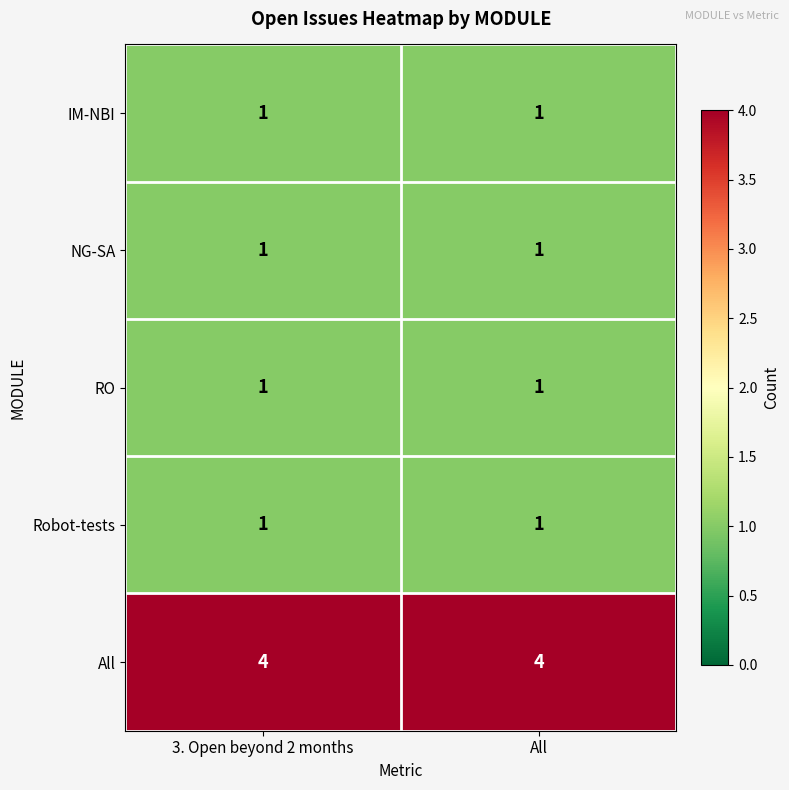

What is the sum of the All values at All and 3. Open beyond 2 months?

8